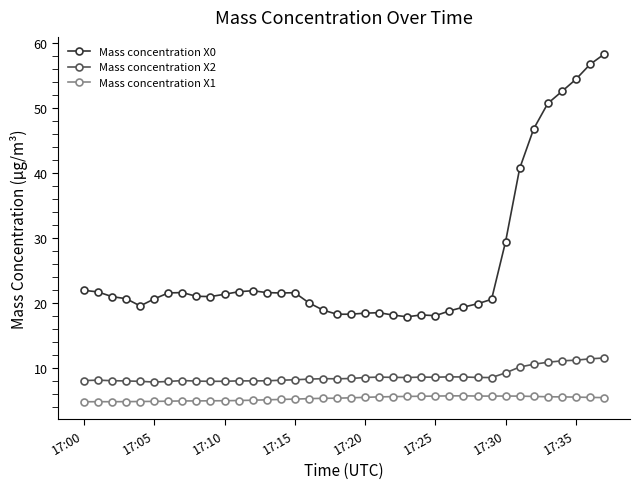

Which series has the largest total across all categories?

Mass concentration X0